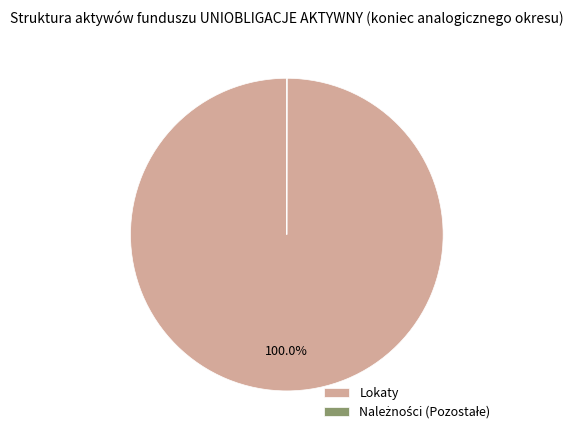

Is there a majority slice in this chart?

Yes